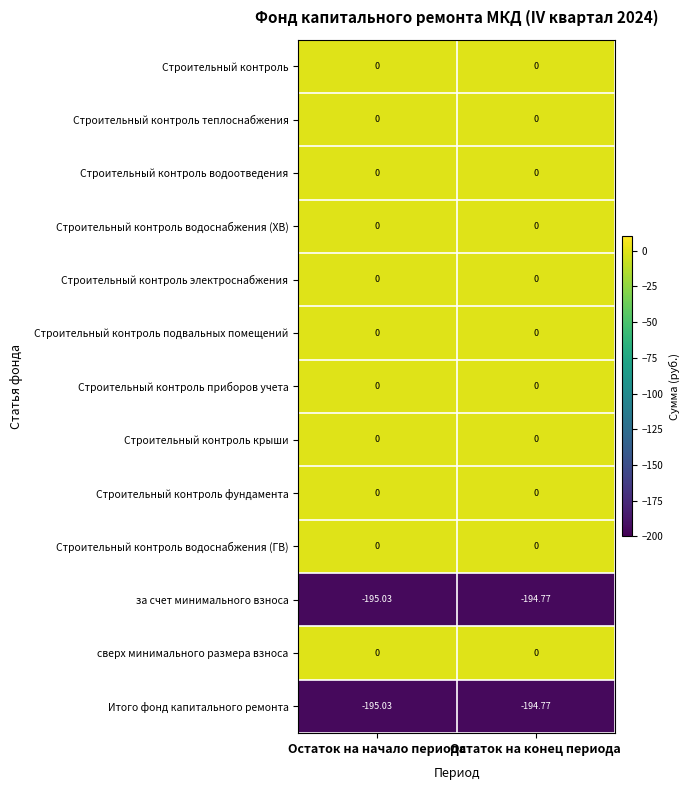

Which category has the lowest value in the Итого фонд капитального ремонта series?

Остаток на начало периода